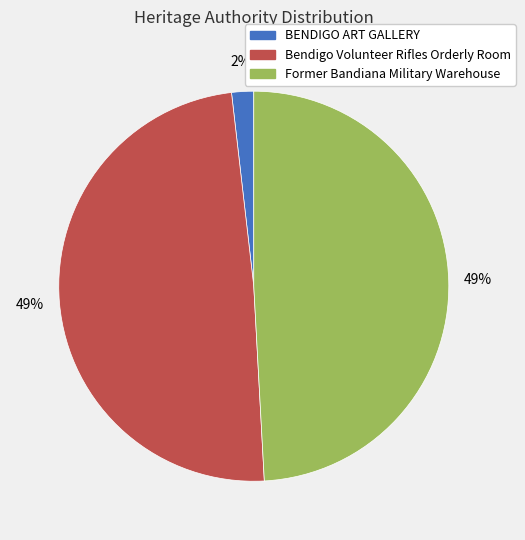

Count the number of slices in the pie.

3